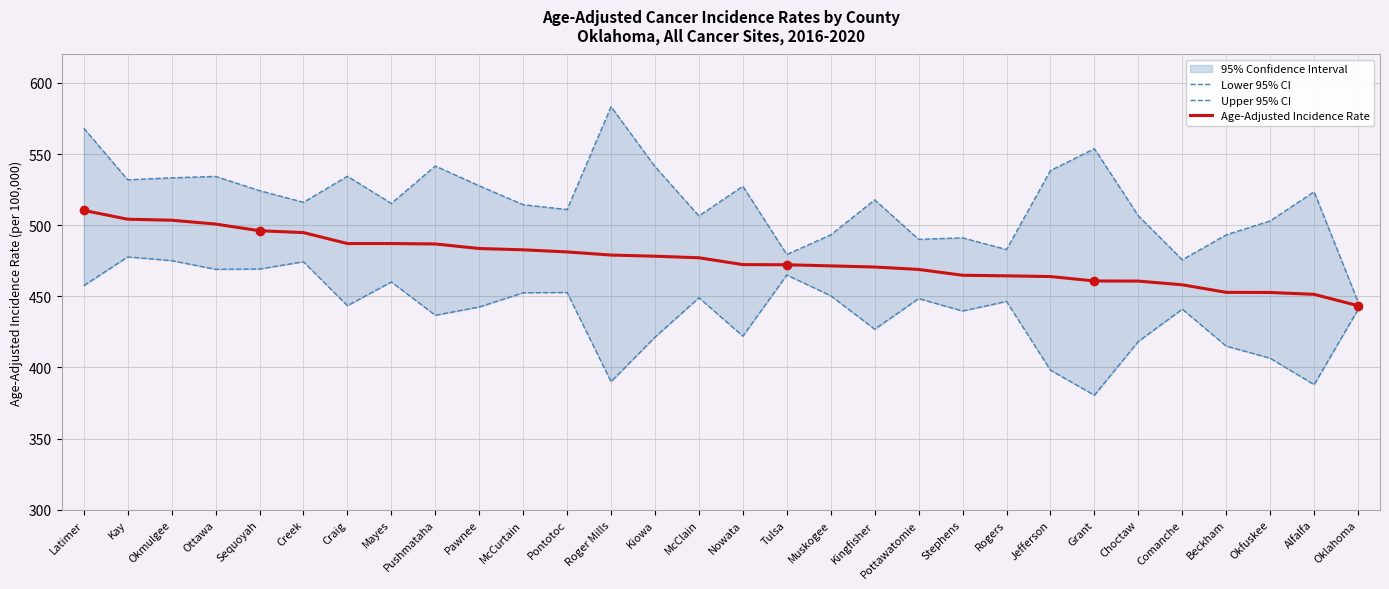

Which series has the widest spread of values?

Upper 95% CI